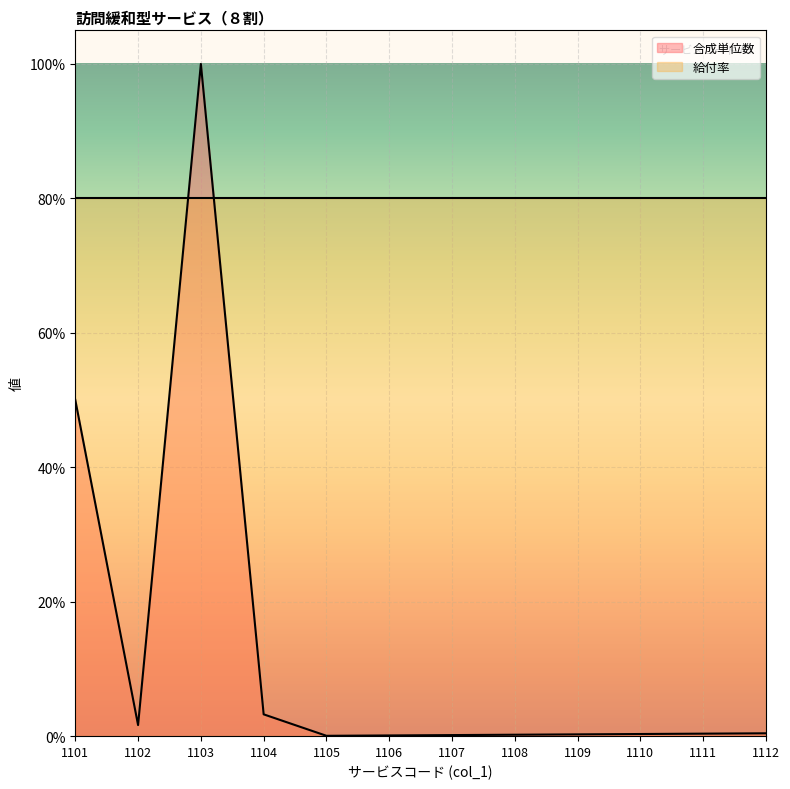

What is the sum of all values?

1.6